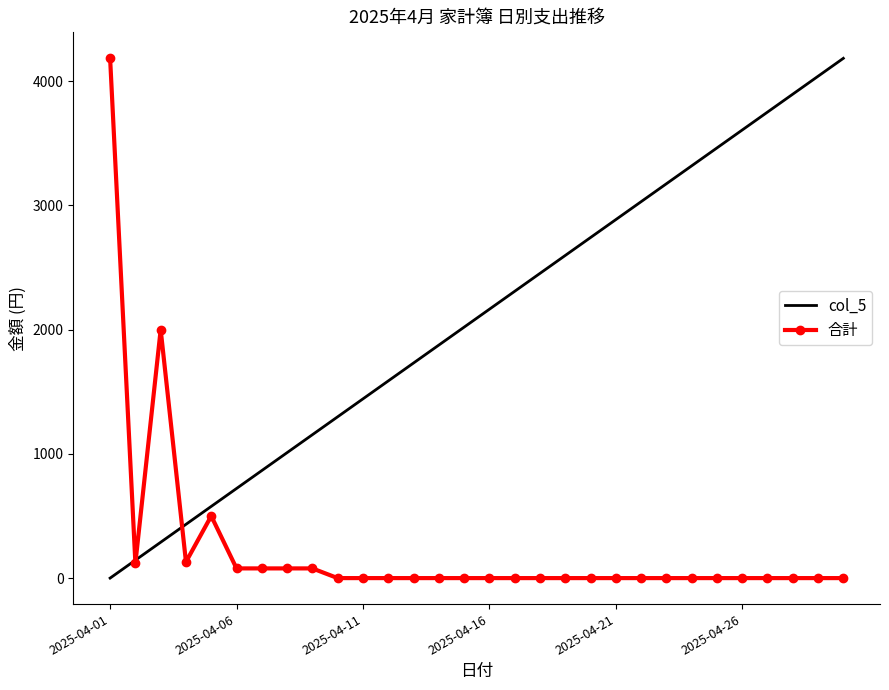

Rank the series by their average value, from highest to lowest.

col_5, 合計